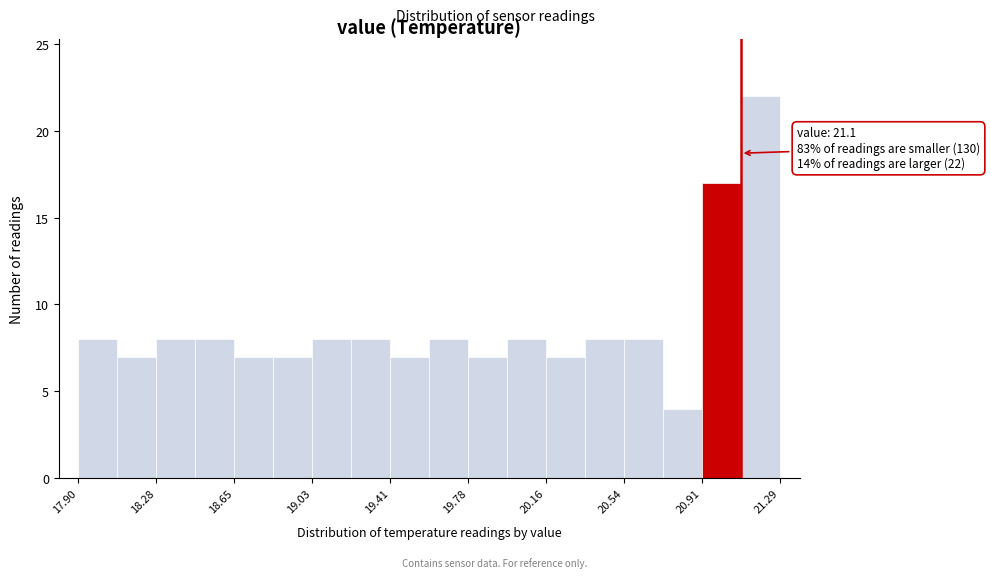

Around what value on the x-axis is the tallest bar? Give the approximate position of its centre, as read against the axis.

21.20